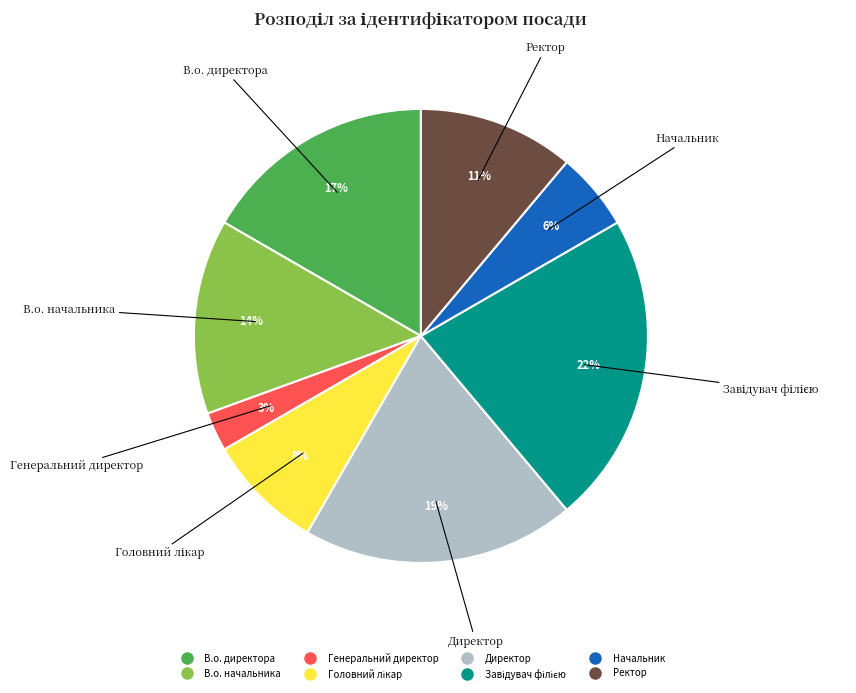

Which has a higher value, Ректор or Директор?

Директор